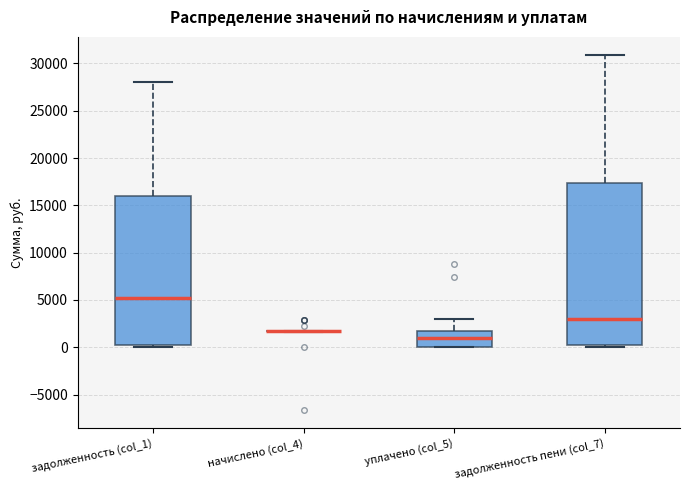

Where does the upper whisker of the box for задолженность (col_1) end on the y-axis? The values are not printed on the chart, so give them approximately, as read against the axis.

28000